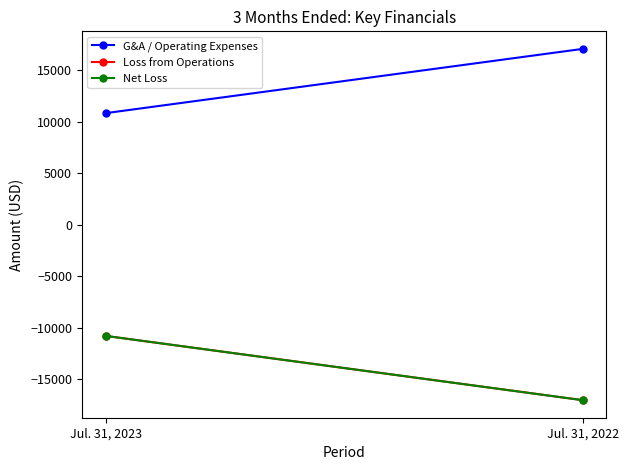

The Net Loss series shows -28670 at Jul. 31, 2022. True or false?

False